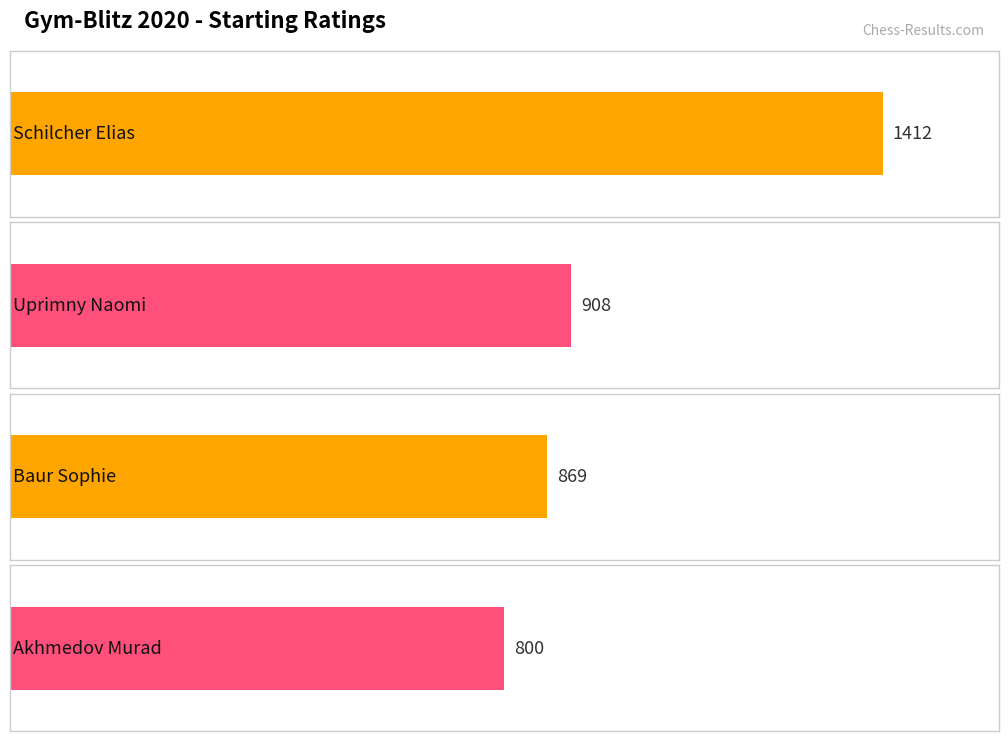

How many positive values are there?

4